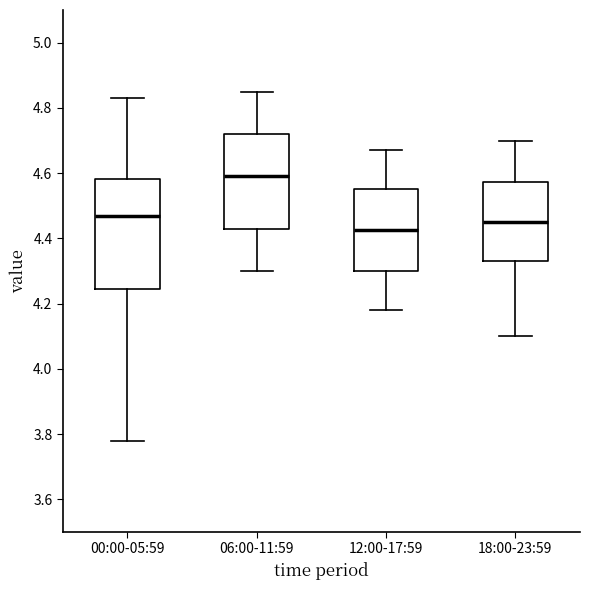

Which box's median line is the highest?

06:00-11:59